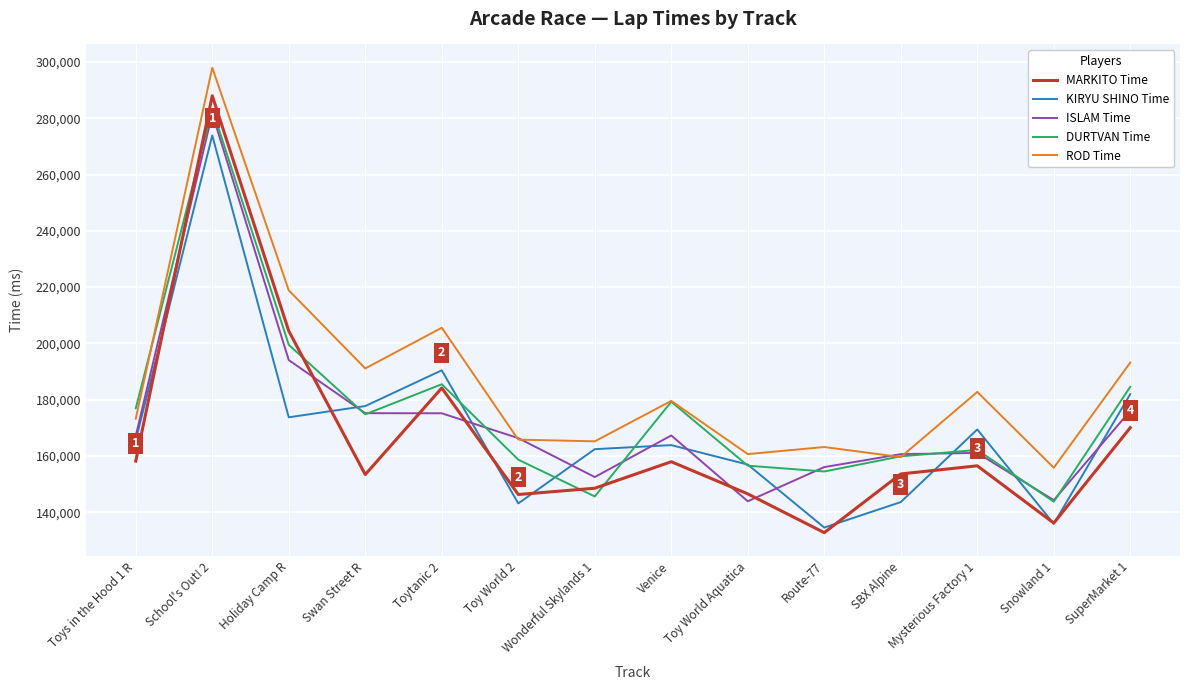

How many lines are shown in the chart?

5